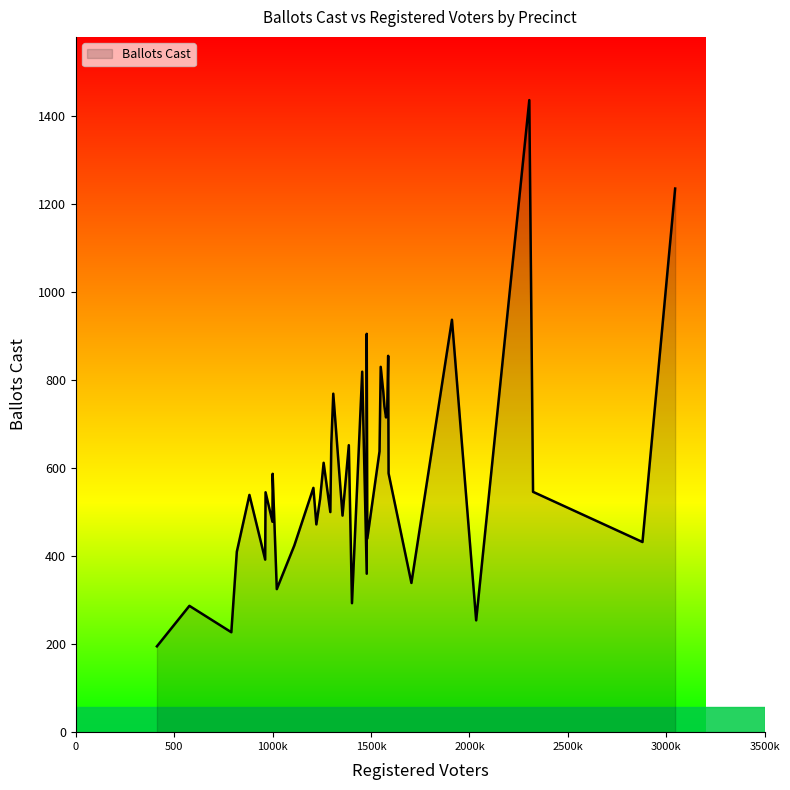

What is the label of the 15th point from the right?

Ward #26